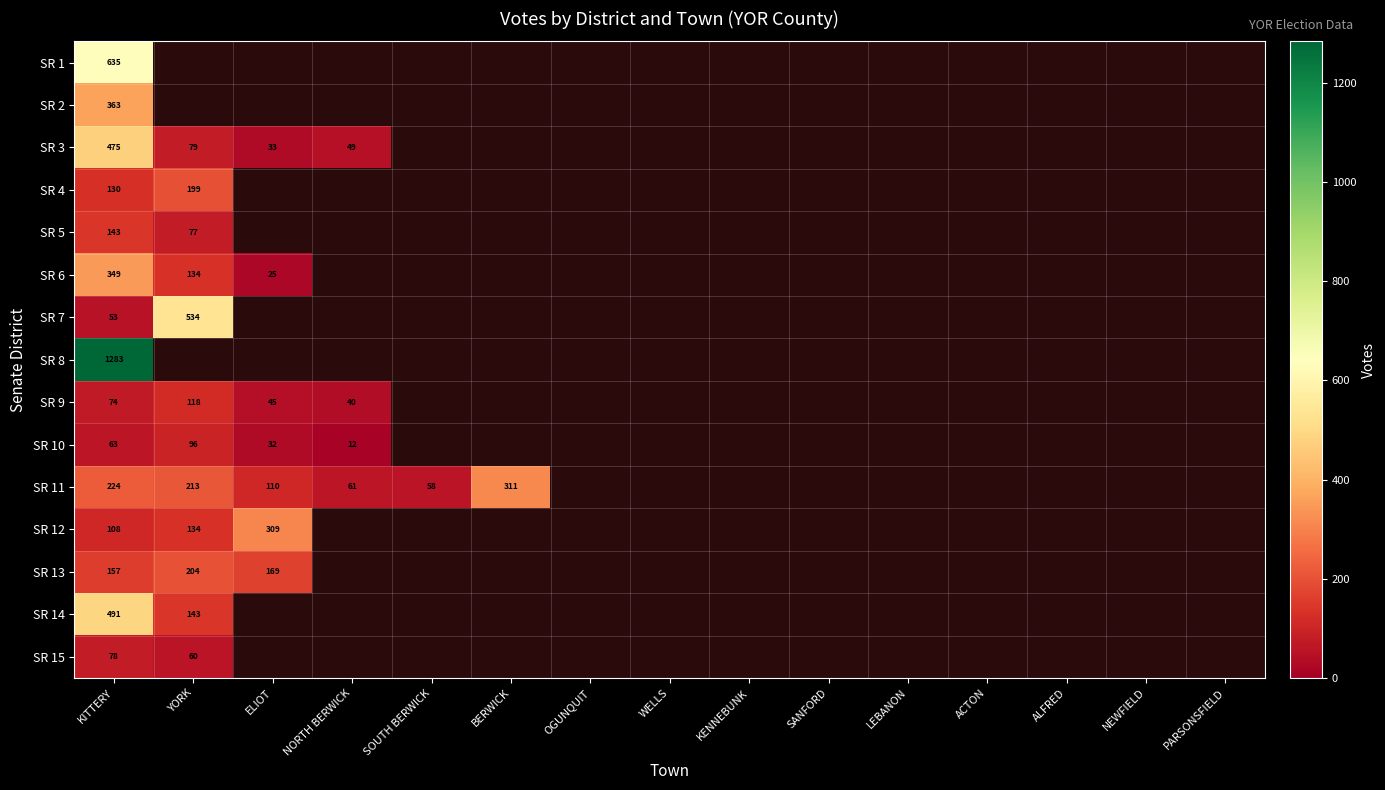

The value of SR 4 at YORK is 199. True or false?

True